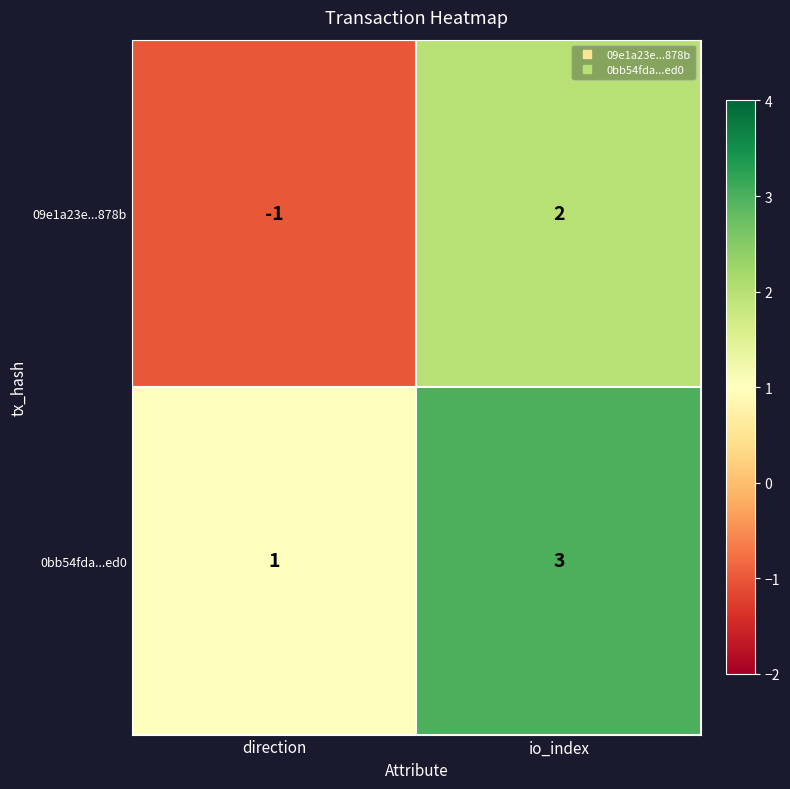

What is the total value across all series at io_index?

5